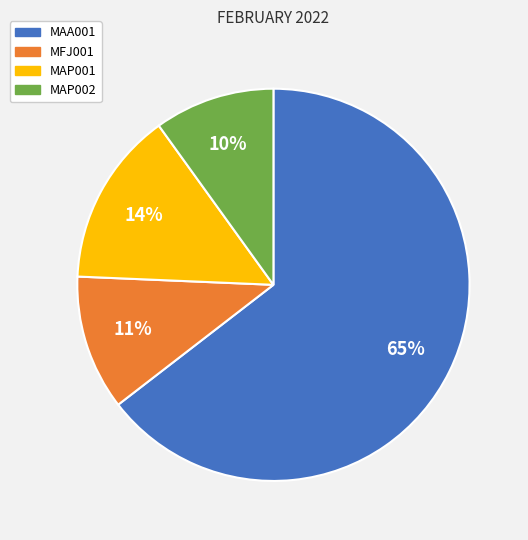

Combined, do MAP002 and MFJ001 account for over 50%?

No